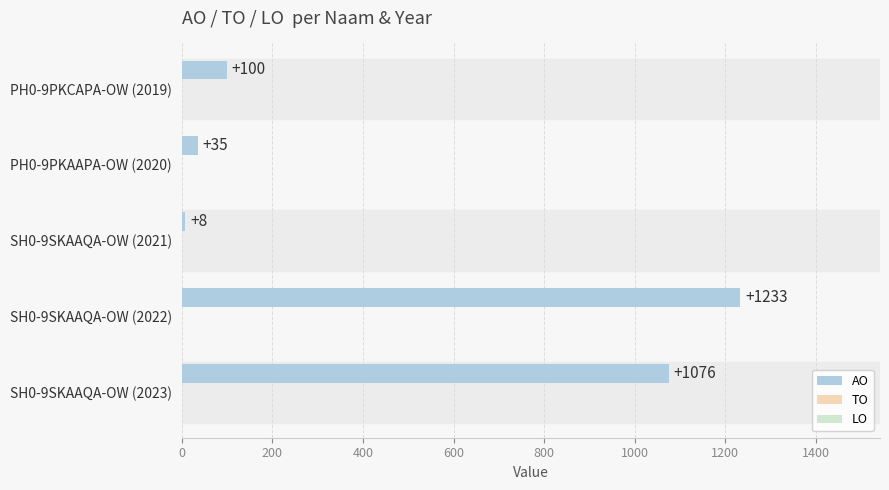

What is the difference between the values at PH0-9PKAAPA-OW (2020) and SH0-9SKAAQA-OW (2021)?

27